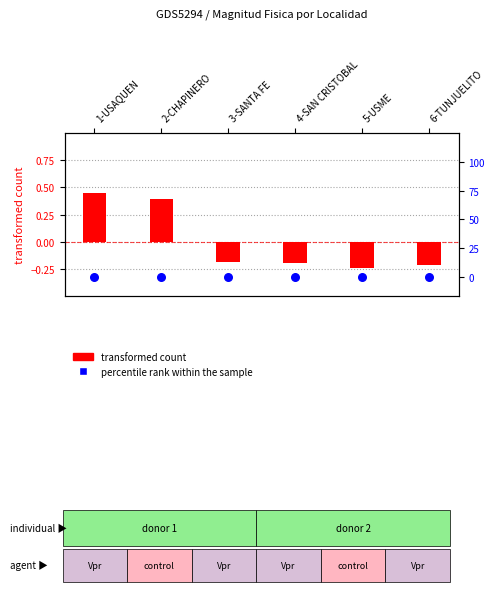

What are all the series names shown in the legend?

transformed count, percentile rank within the sample